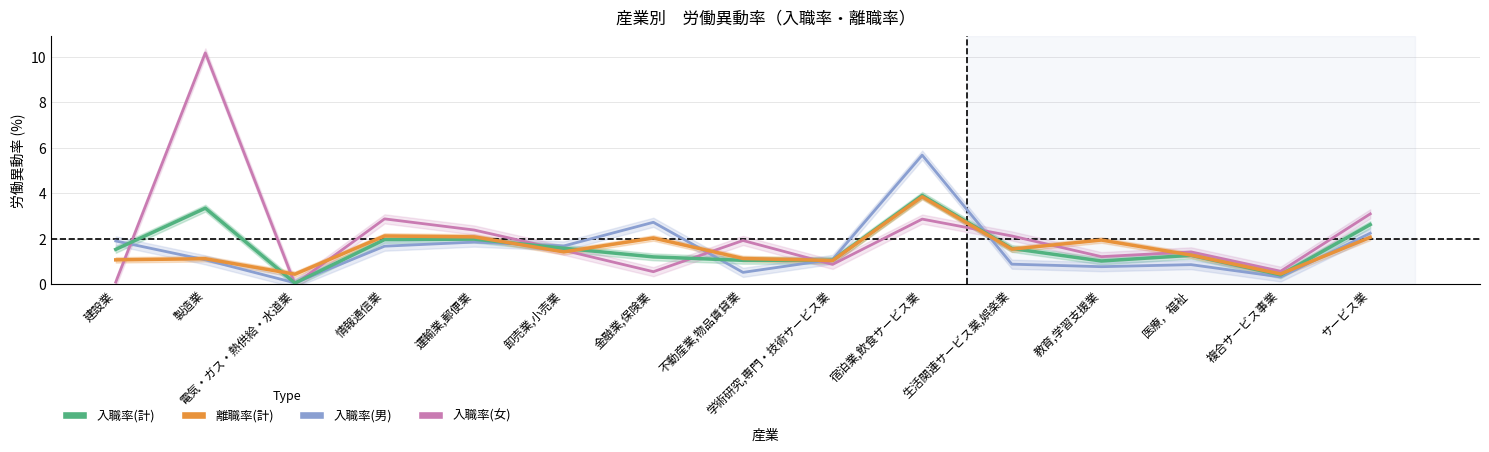

What value does the 入職率(女) series have at 卸売業,小売業?

1.5